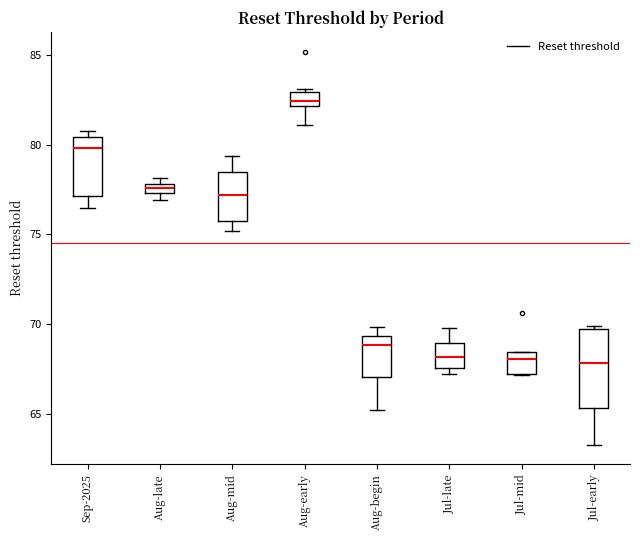

Comparing the boxes themselves (not the whiskers), which one is the tallest?

Jul-early